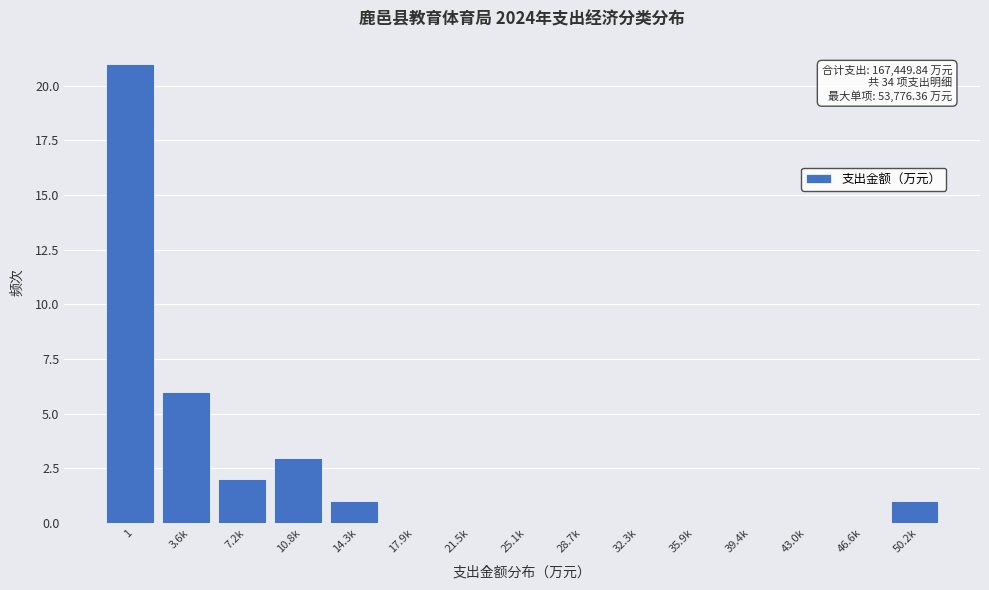

Reading left to right, list all the values displayed in this chart.

1=21	3.6k=6	7.2k=2	10.8k=3	14.3k=1	17.9k=0	21.5k=0	25.1k=0	28.7k=0	32.3k=0	35.9k=0	39.4k=0	43.0k=0	46.6k=0	50.2k=1